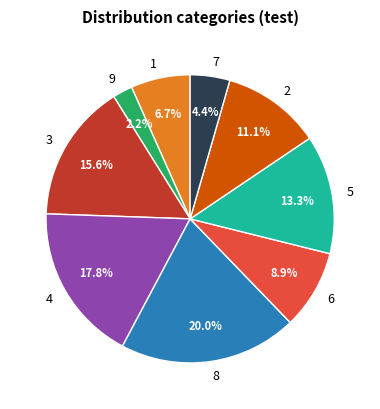

Does 5 account for over 50% of the chart?

No